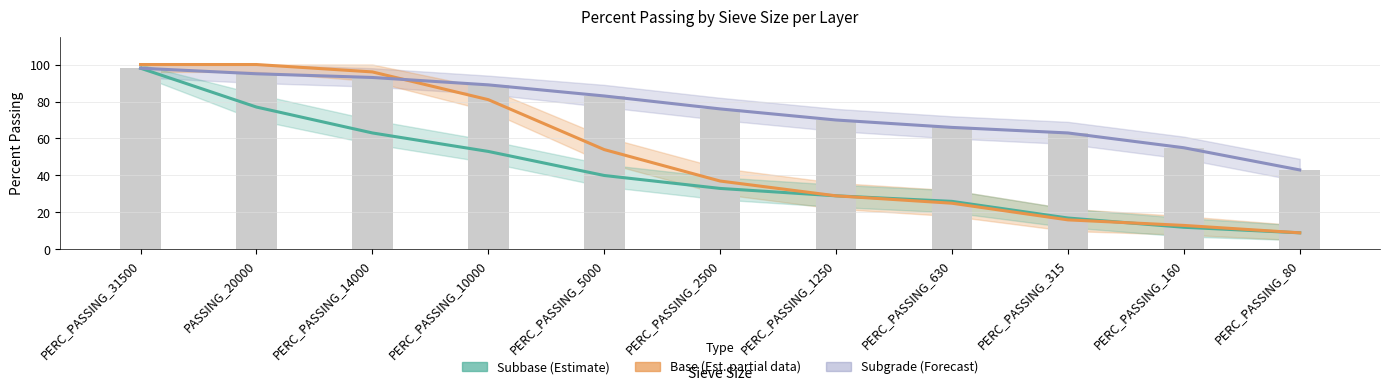

Reading left to right, transcribe all the data shown in this chart.

Subbase (Estimate): PERC_PASSING_31500=98	PASSING_20000=77	PERC_PASSING_14000=63	PERC_PASSING_10000=53	PERC_PASSING_5000=40	PERC_PASSING_2500=33	PERC_PASSING_1250=29	PERC_PASSING_630=26	PERC_PASSING_315=17	PERC_PASSING_160=12	PERC_PASSING_80=9
Base (Estimate based on partial data): PERC_PASSING_31500=100	PASSING_20000=100	PERC_PASSING_14000=96	PERC_PASSING_10000=81	PERC_PASSING_5000=54	PERC_PASSING_2500=37	PERC_PASSING_1250=29	PERC_PASSING_630=25	PERC_PASSING_315=16	PERC_PASSING_160=13	PERC_PASSING_80=9
Subgrade (Forecast): PERC_PASSING_31500=98	PASSING_20000=95	PERC_PASSING_14000=93	PERC_PASSING_10000=89	PERC_PASSING_5000=83	PERC_PASSING_2500=76	PERC_PASSING_1250=70	PERC_PASSING_630=66	PERC_PASSING_315=63	PERC_PASSING_160=55	PERC_PASSING_80=43